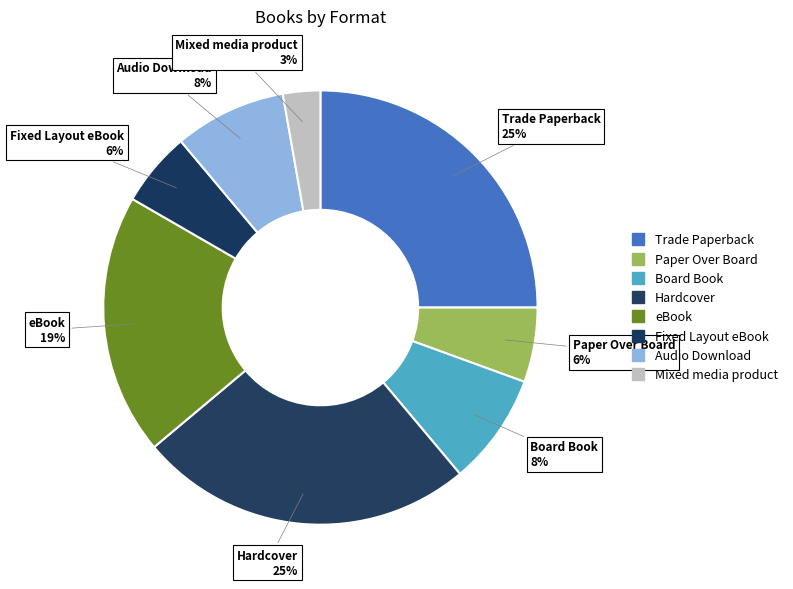

What is the smallest slice in the pie chart?

Mixed media product